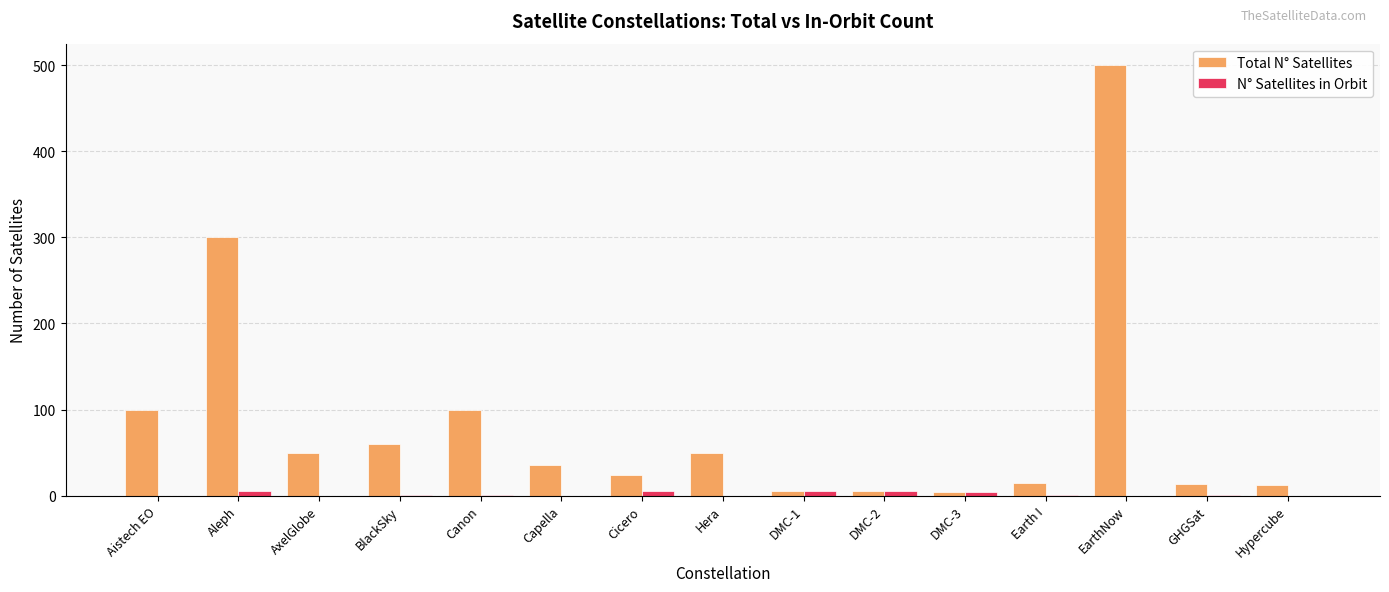

What is the maximum value for Total N° Satellites?

500